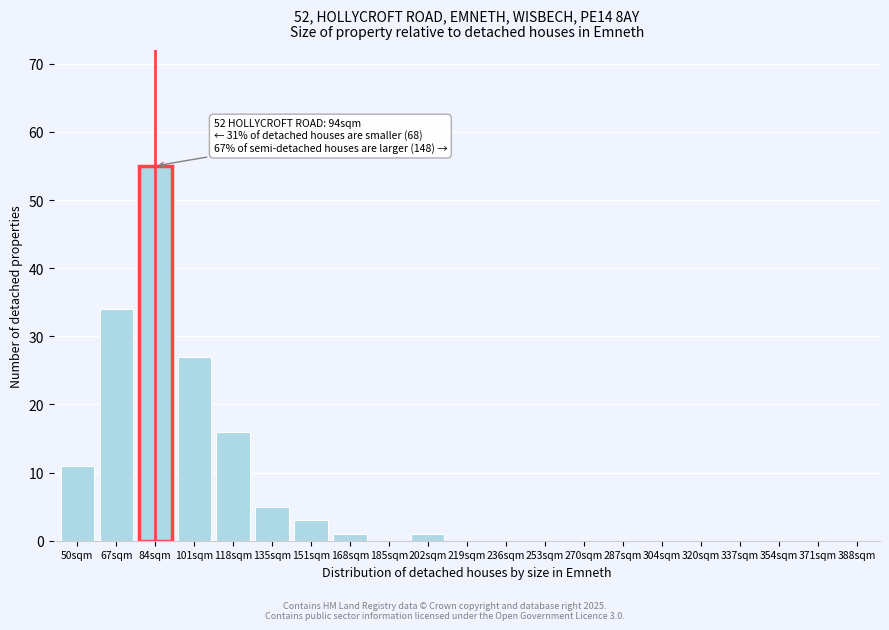

Reading left to right, what are all the values shown in this chart?

50sqm=11	67sqm=34	84sqm=55	101sqm=27	118sqm=16	135sqm=5	151sqm=3	168sqm=1	185sqm=0	202sqm=1	219sqm=0	236sqm=0	253sqm=0	270sqm=0	287sqm=0	304sqm=0	320sqm=0	337sqm=0	354sqm=0	371sqm=0	388sqm=0